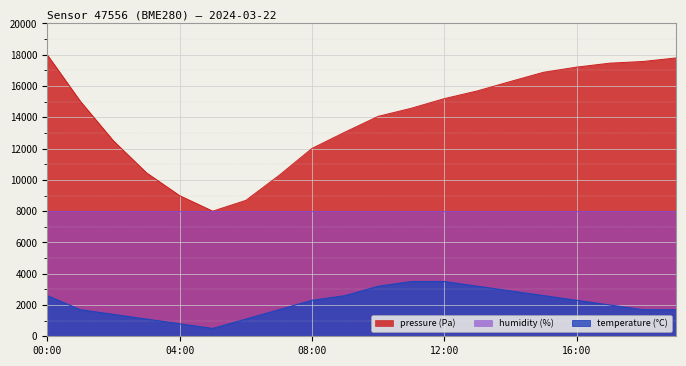

At which label does pressure reach its minimum?

05:00